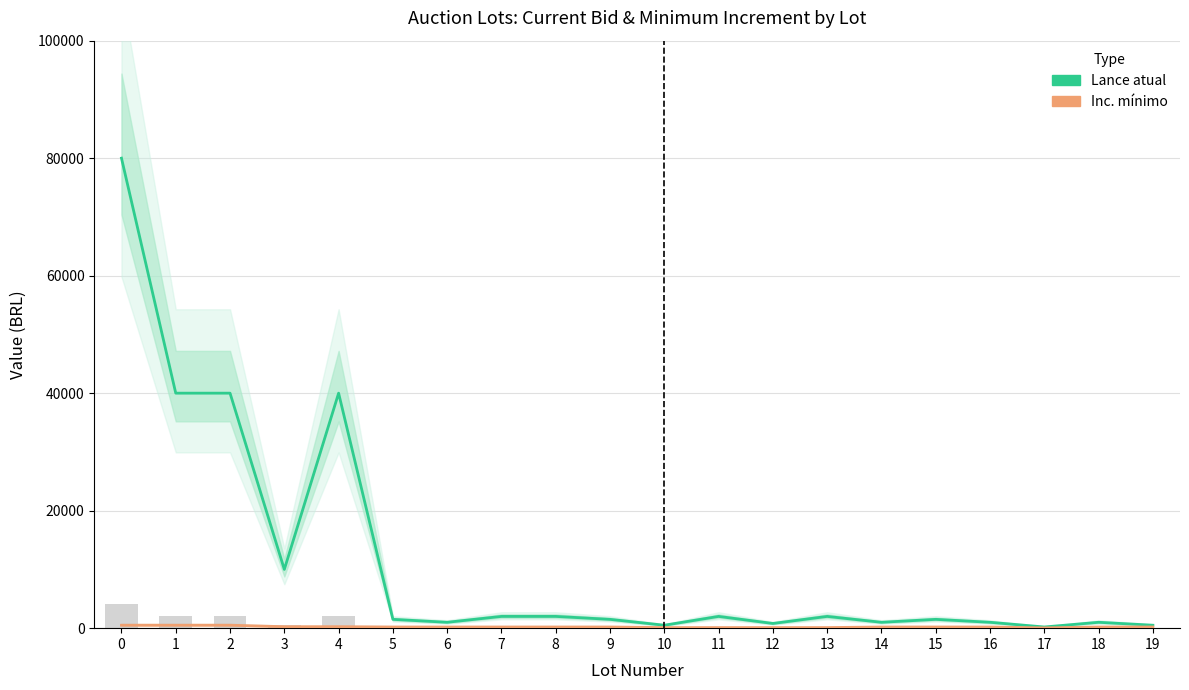

How many values in the Lance atual series exceed 1500?

9